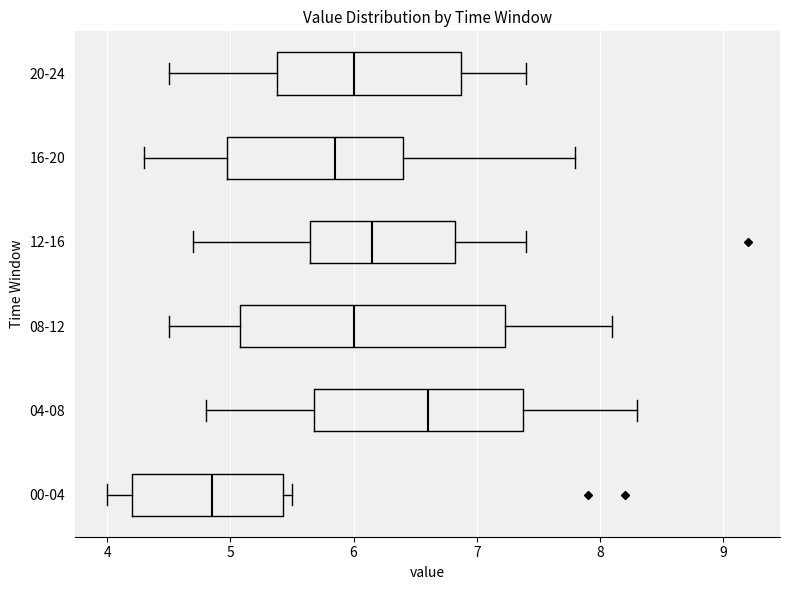

Reading bottom to top, read every box against the x-axis: the position of its median line, the range the box covers, and the ends of its whiskers. The values are not printed on the chart, so give them approximately, as read against the axis.

00-04: median 4.9, box 4.2 to 5.4, whiskers 4.0 to 5.5
04-08: median 6.6, box 5.7 to 7.4, whiskers 4.8 to 8.3
08-12: median 6.0, box 5.1 to 7.2, whiskers 4.5 to 8.1
12-16: median 6.2, box 5.7 to 6.8, whiskers 4.7 to 7.4
16-20: median 5.9, box 5.0 to 6.4, whiskers 4.3 to 7.8
20-24: median 6.0, box 5.4 to 6.9, whiskers 4.5 to 7.4